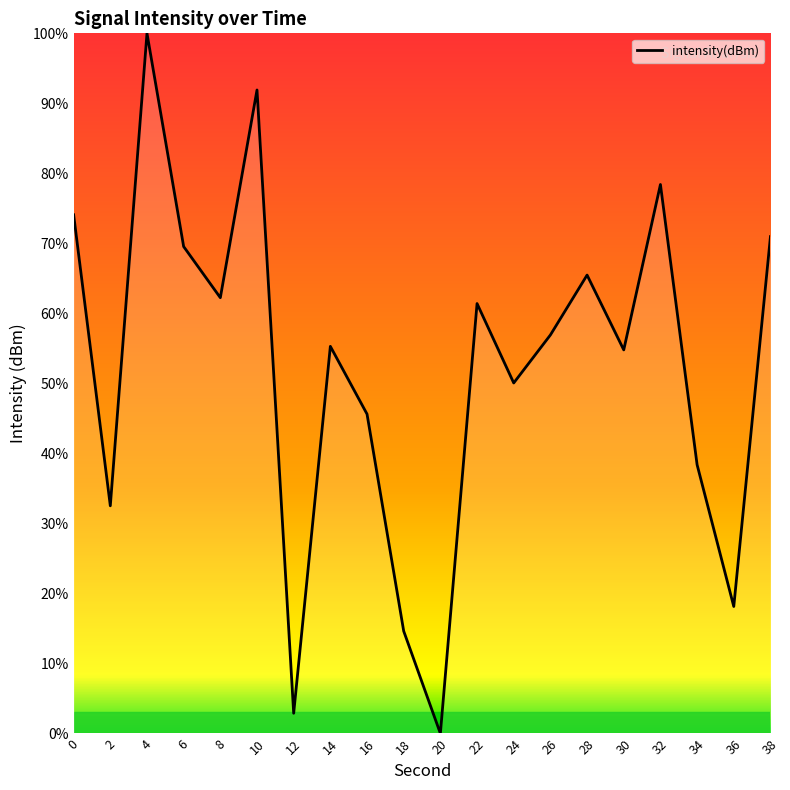

The value at 32 is 78.4. True or false?

True